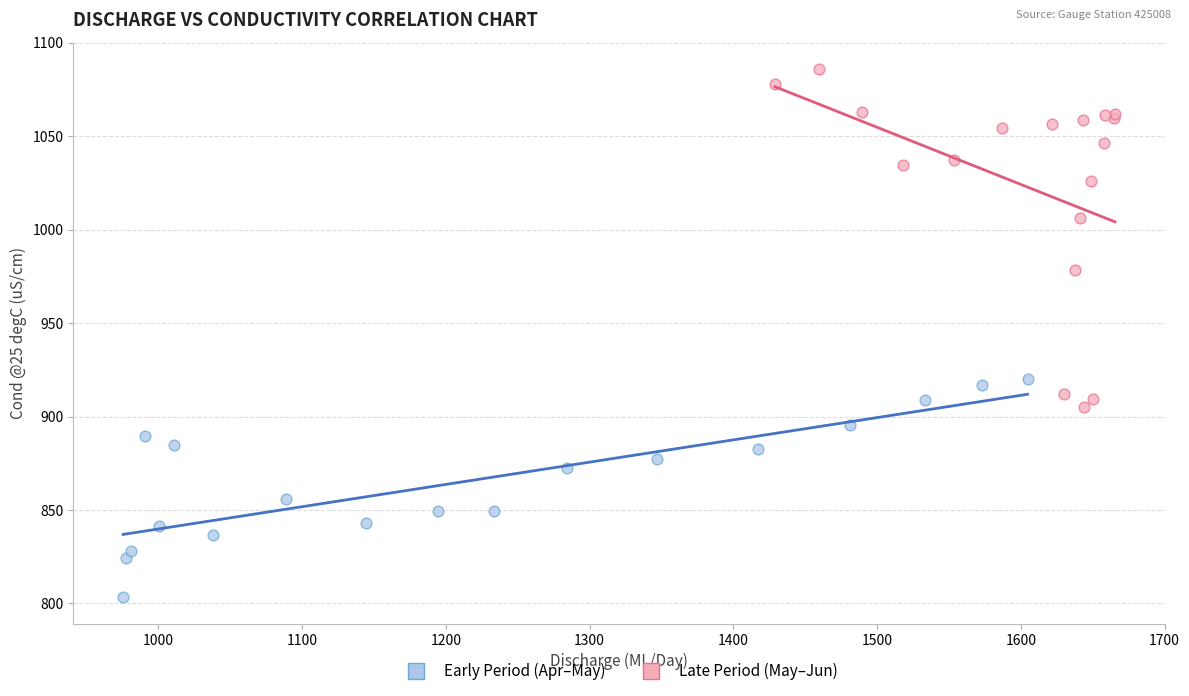

Which series contains the highest Y value?

Late Period (May–Jun)